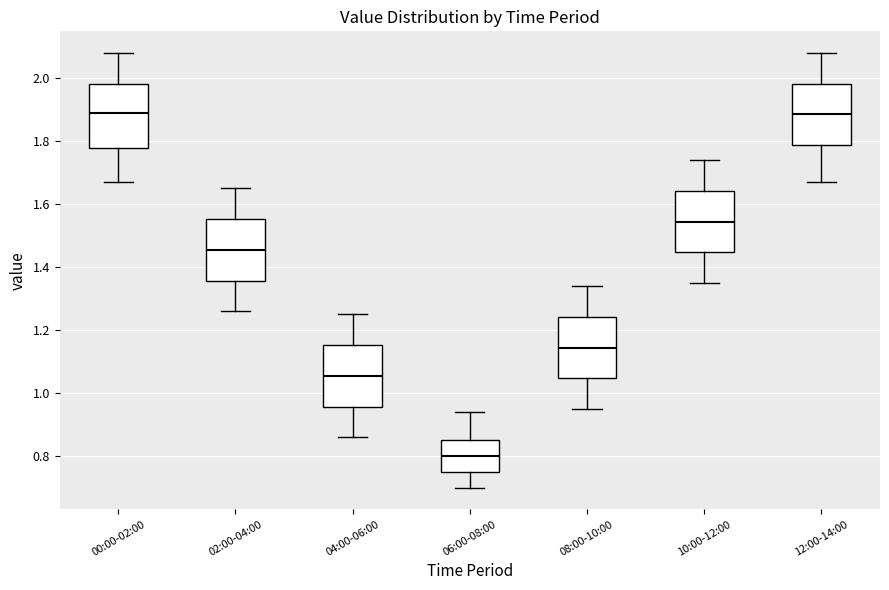

Reading left to right, read every box against the y-axis: the position of its median line, the range the box covers, and the ends of its whiskers. The values are not printed on the chart, so give them approximately, as read against the axis.

00:00-02:00: median 1.90, box 1.78 to 1.98, whiskers 1.68 to 2.08
02:00-04:00: median 1.46, box 1.36 to 1.56, whiskers 1.26 to 1.66
04:00-06:00: median 1.06, box 0.96 to 1.16, whiskers 0.86 to 1.26
06:00-08:00: median 0.80, box 0.76 to 0.86, whiskers 0.70 to 0.94
08:00-10:00: median 1.14, box 1.04 to 1.24, whiskers 0.96 to 1.34
10:00-12:00: median 1.54, box 1.44 to 1.64, whiskers 1.36 to 1.74
12:00-14:00: median 1.88, box 1.78 to 1.98, whiskers 1.68 to 2.08